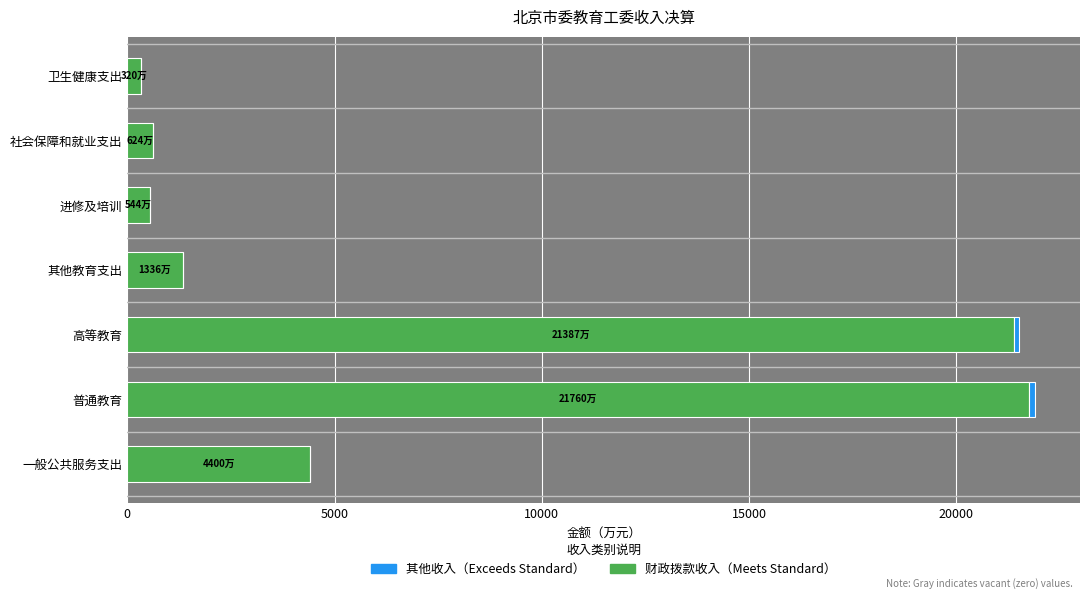

What is the total value across all series at 其他教育支出?

1335.6